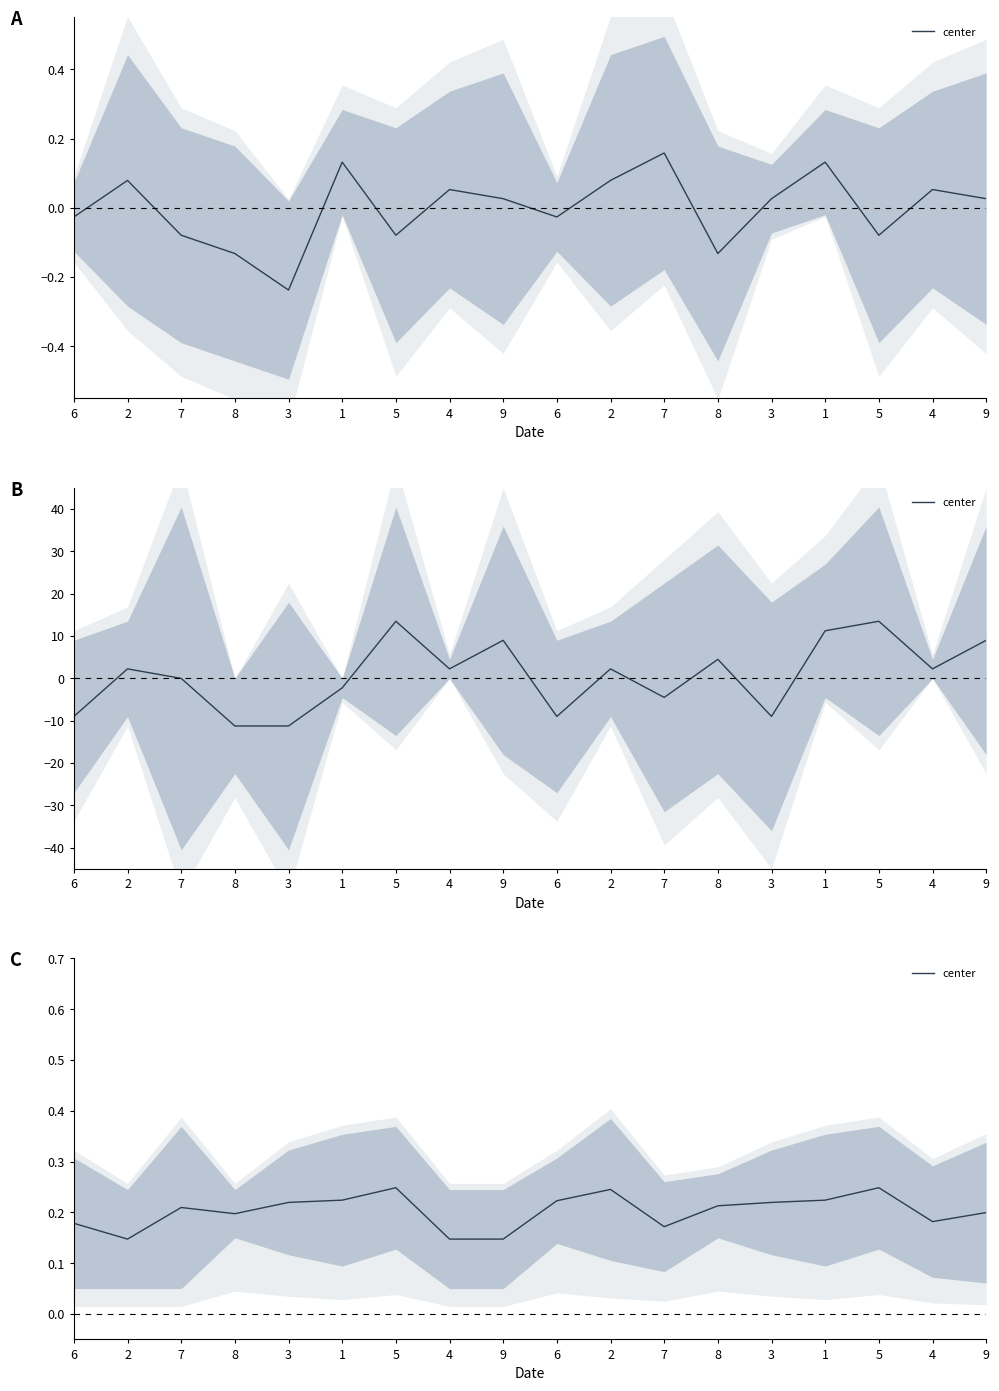

Where is the first local maximum?

7